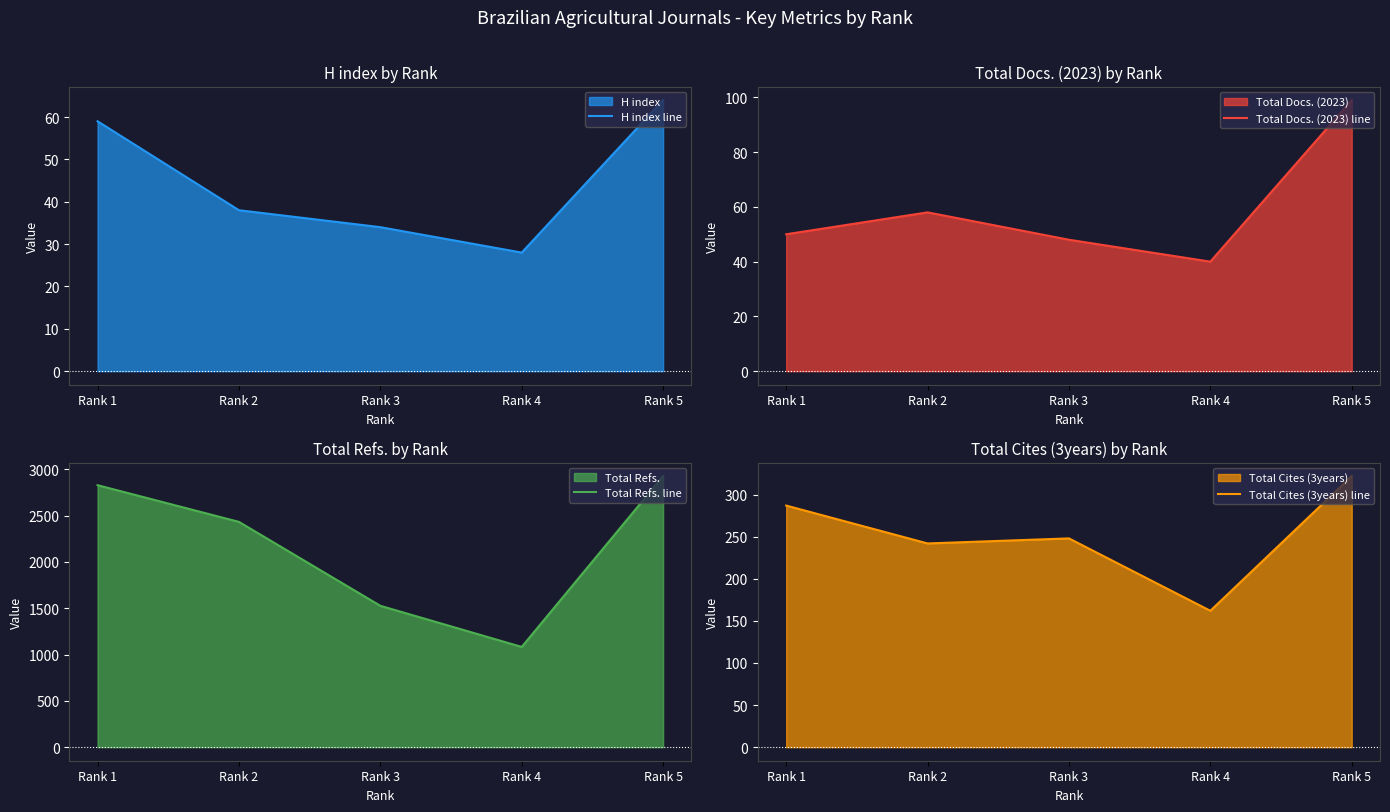

At which category does Total Cites (3years) line reach its first local peak?

Rank 3